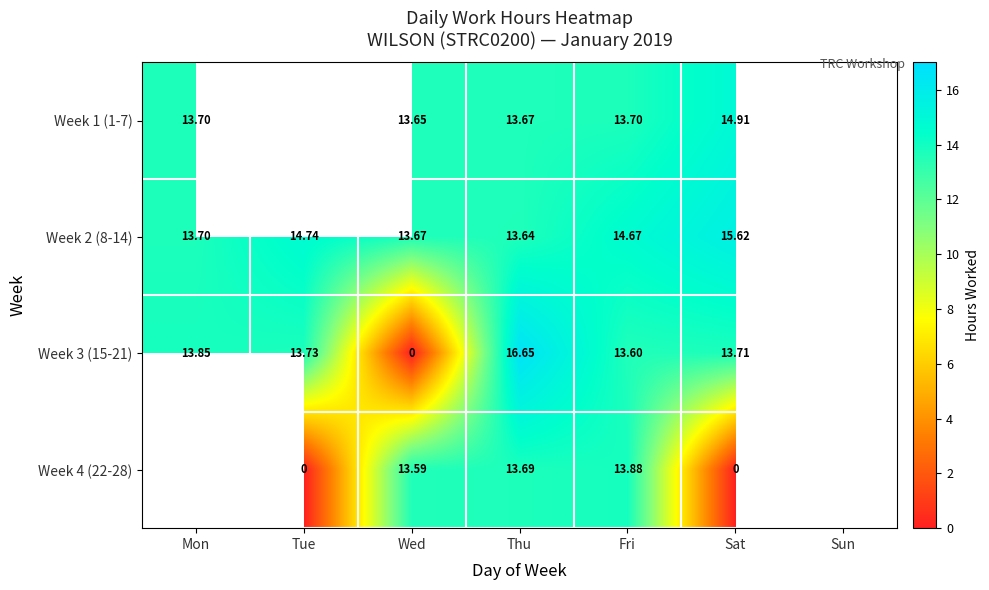

How many values in the Week 3 (15-21) series exceed 13?

5